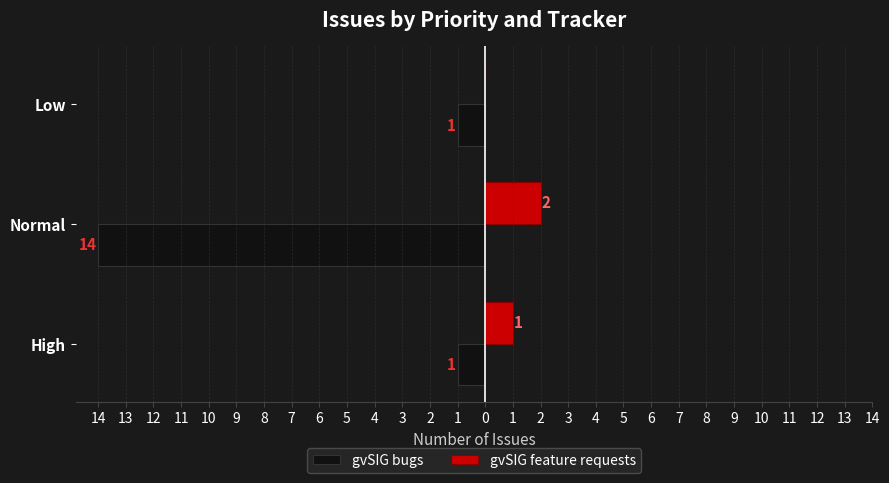

What are all the series names shown in the legend?

gvSIG bugs, gvSIG feature requests